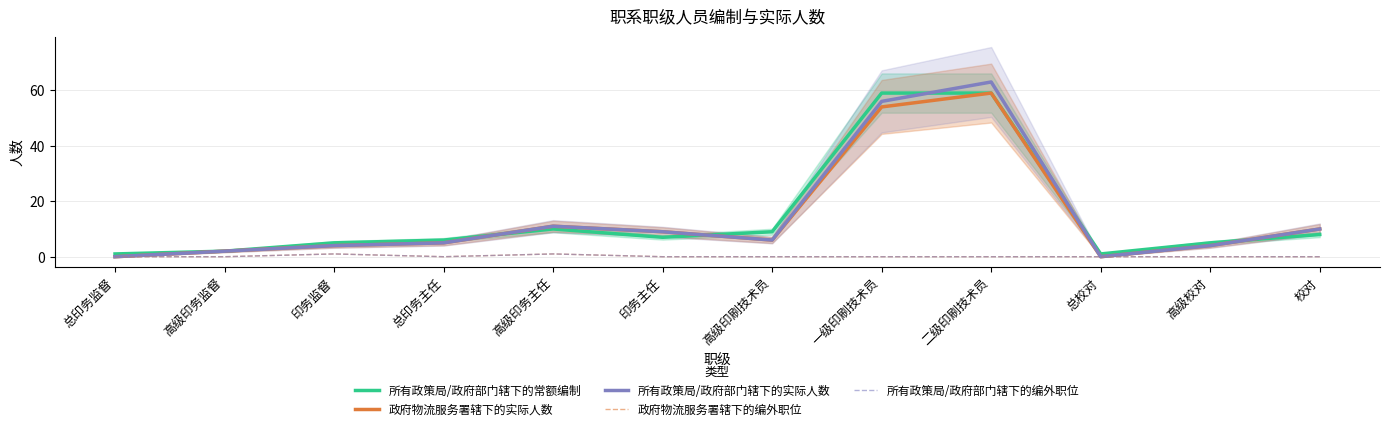

Does the chart display data point markers on the line(s)?

No